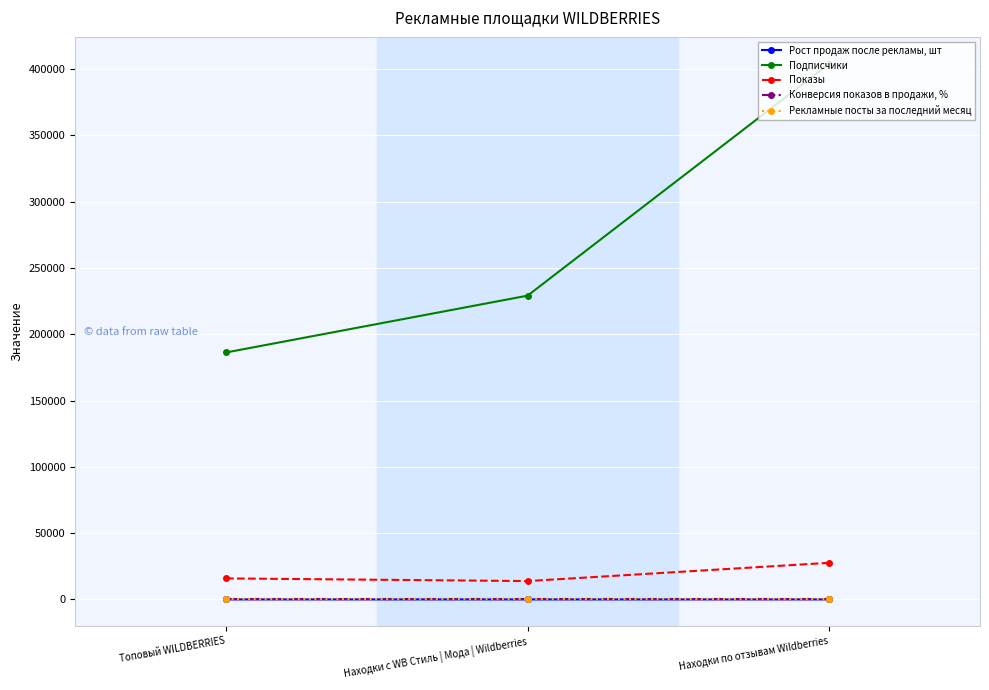

Is it true that Показы equals 15849.0 at Топовый WILDBERRIES?

True